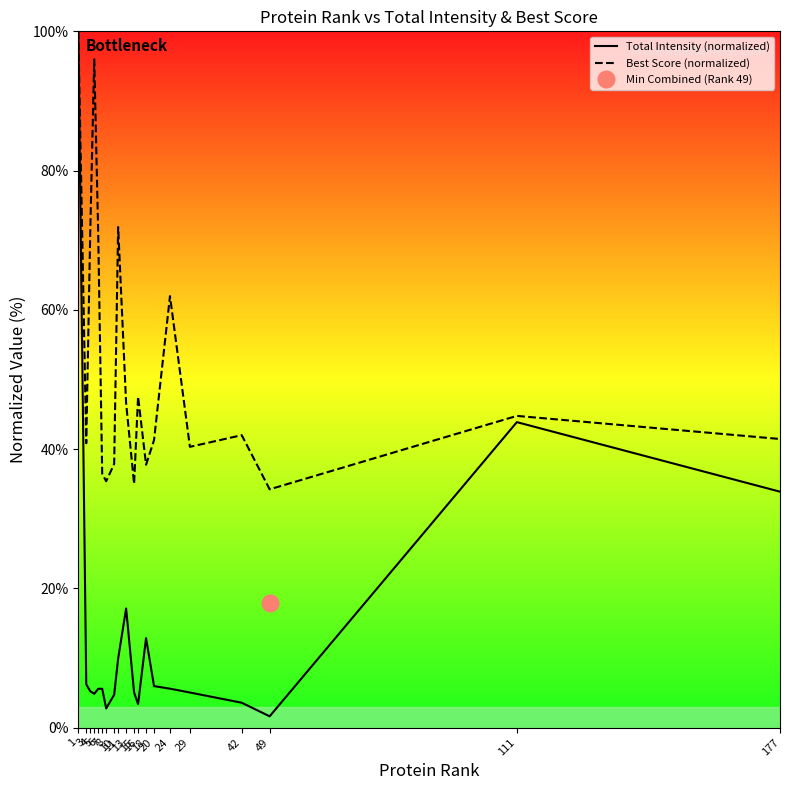

List the series in order of their peak value, lowest first.

Total Intensity (normalized), Best Score (normalized)